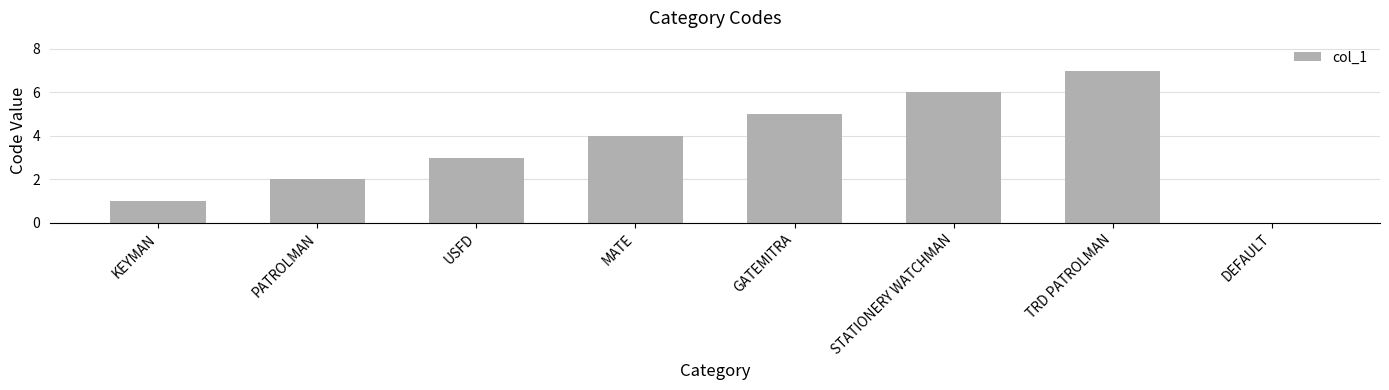

Which has a higher value, PATROLMAN or USFD?

USFD